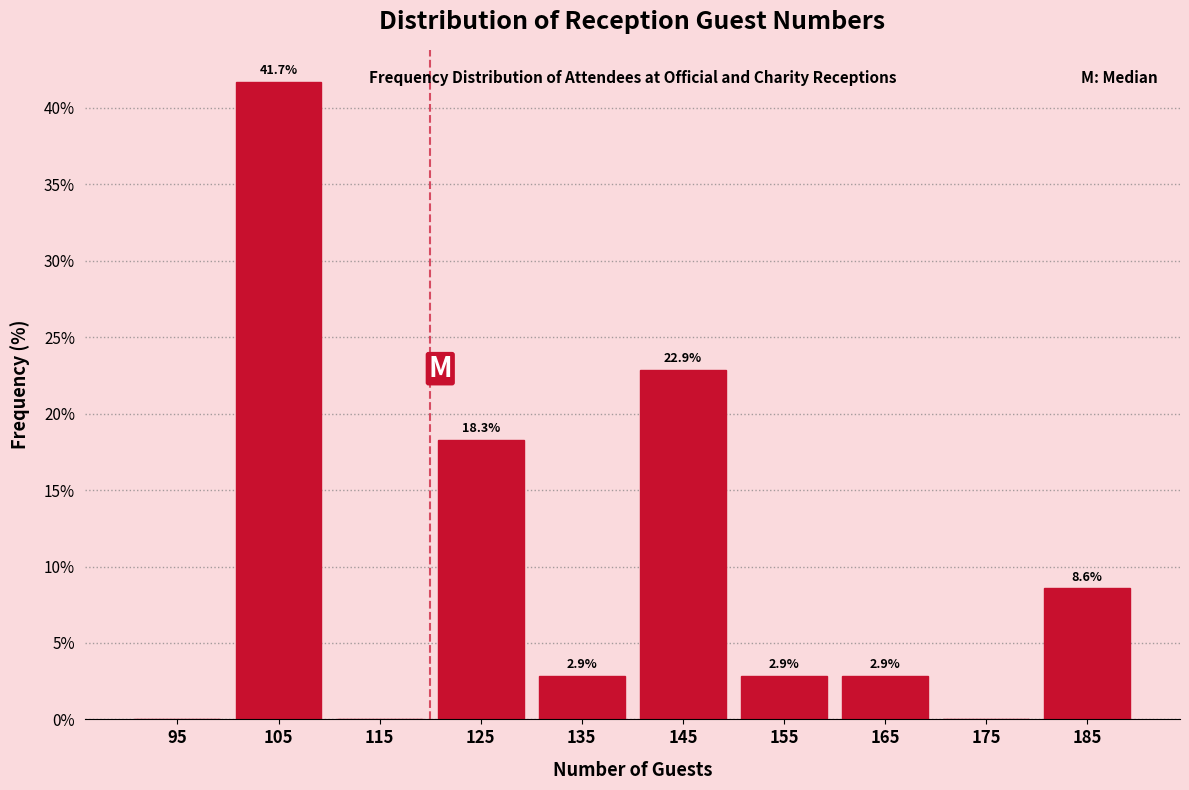

Which range on the x-axis has the tallest bar?

100 to 110